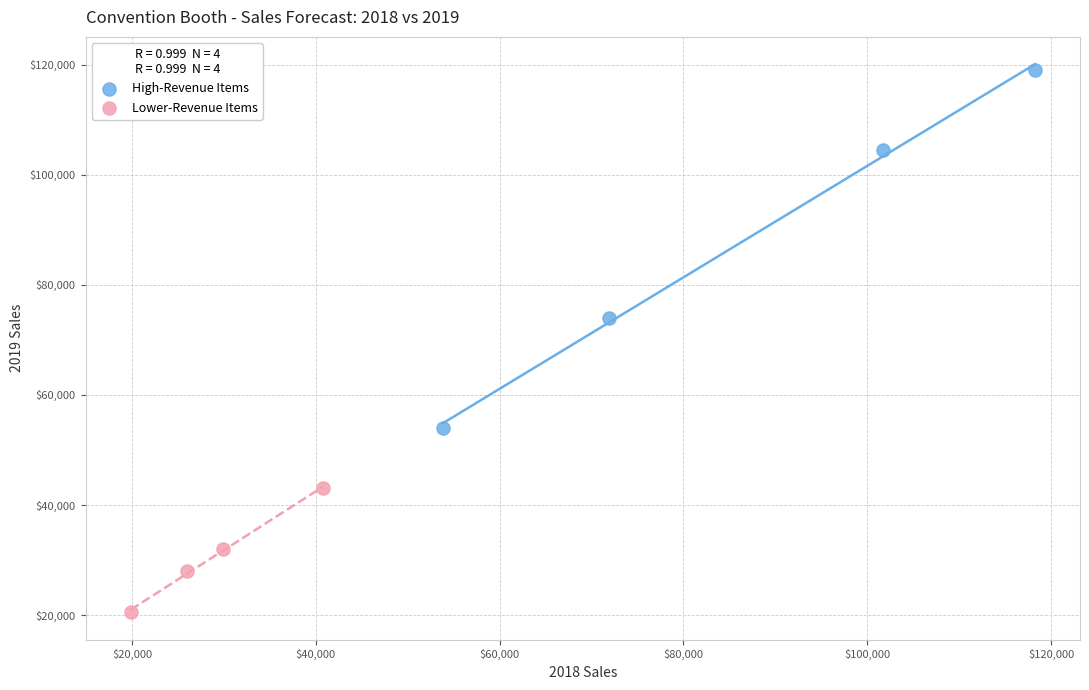

Which series contains the lowest Y value?

Lower-Revenue Items